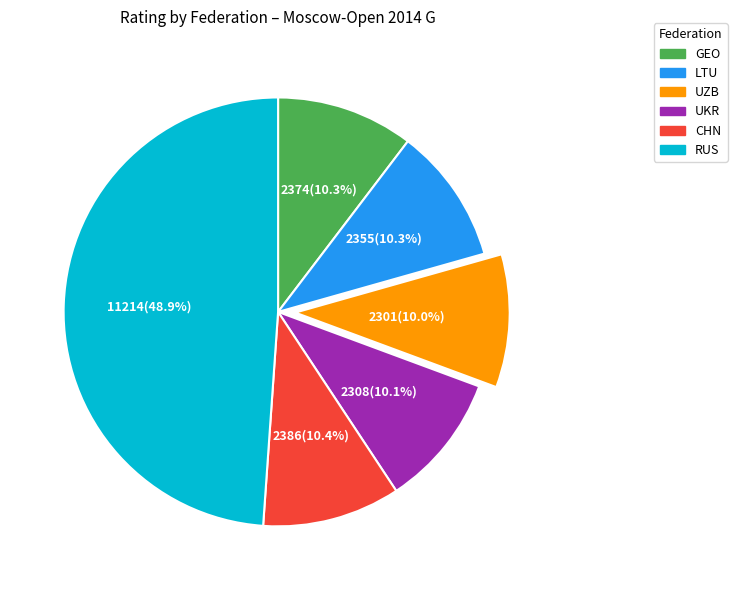

To the nearest percent, what percentage of the pie is LTU?

10%